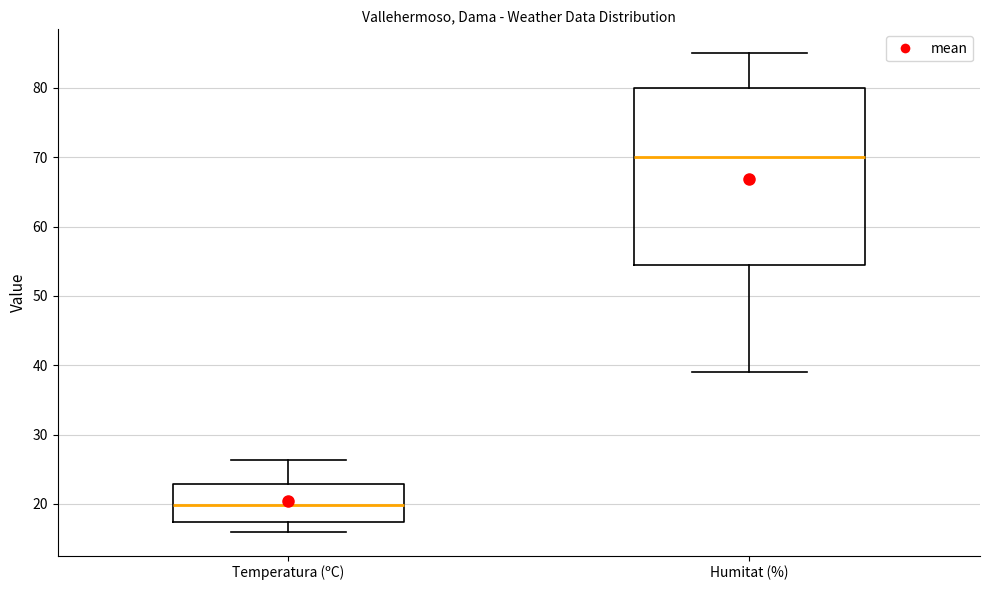

Where does the median line of the box for Humitat (%) sit on the y-axis? The values are not printed on the chart, so give them approximately, as read against the axis.

70